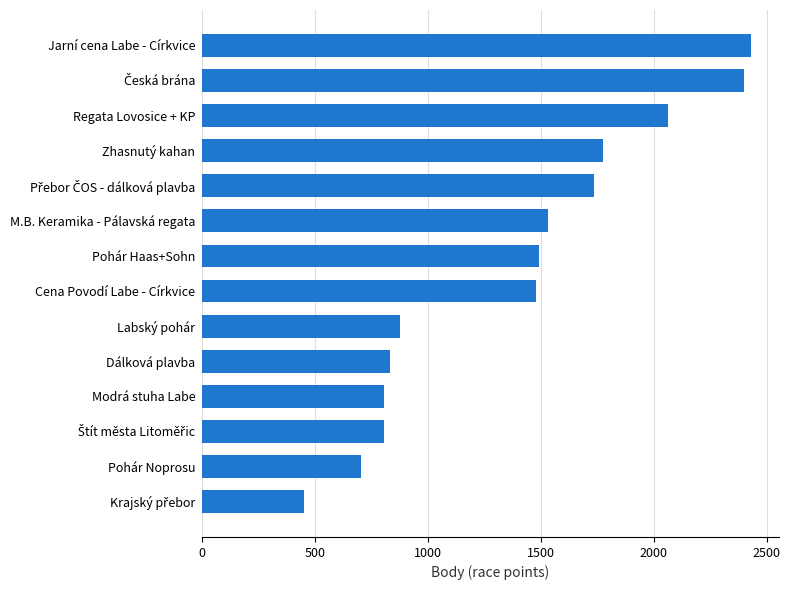

What is the approximate value at M.B. Keramika - Pálavská regata, to the nearest 100?

1500